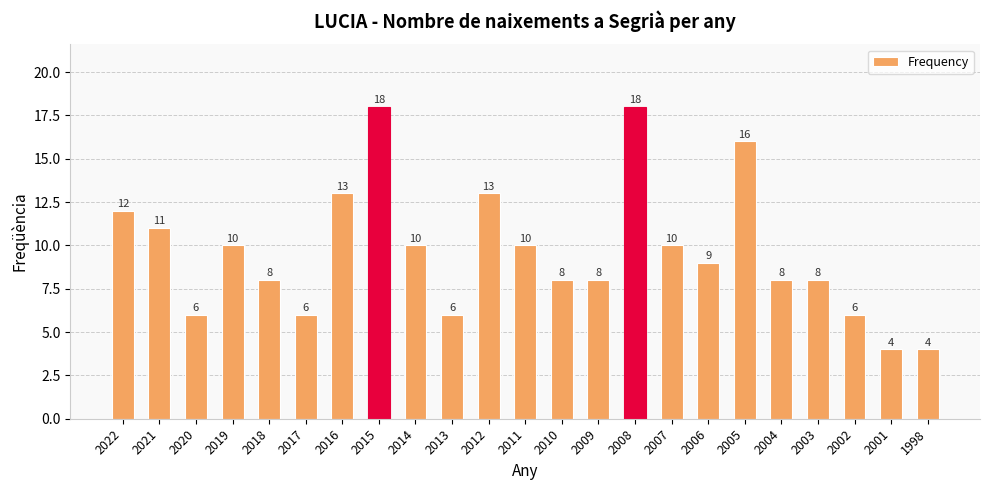

Between 2005 and 2021, which is larger?

2005